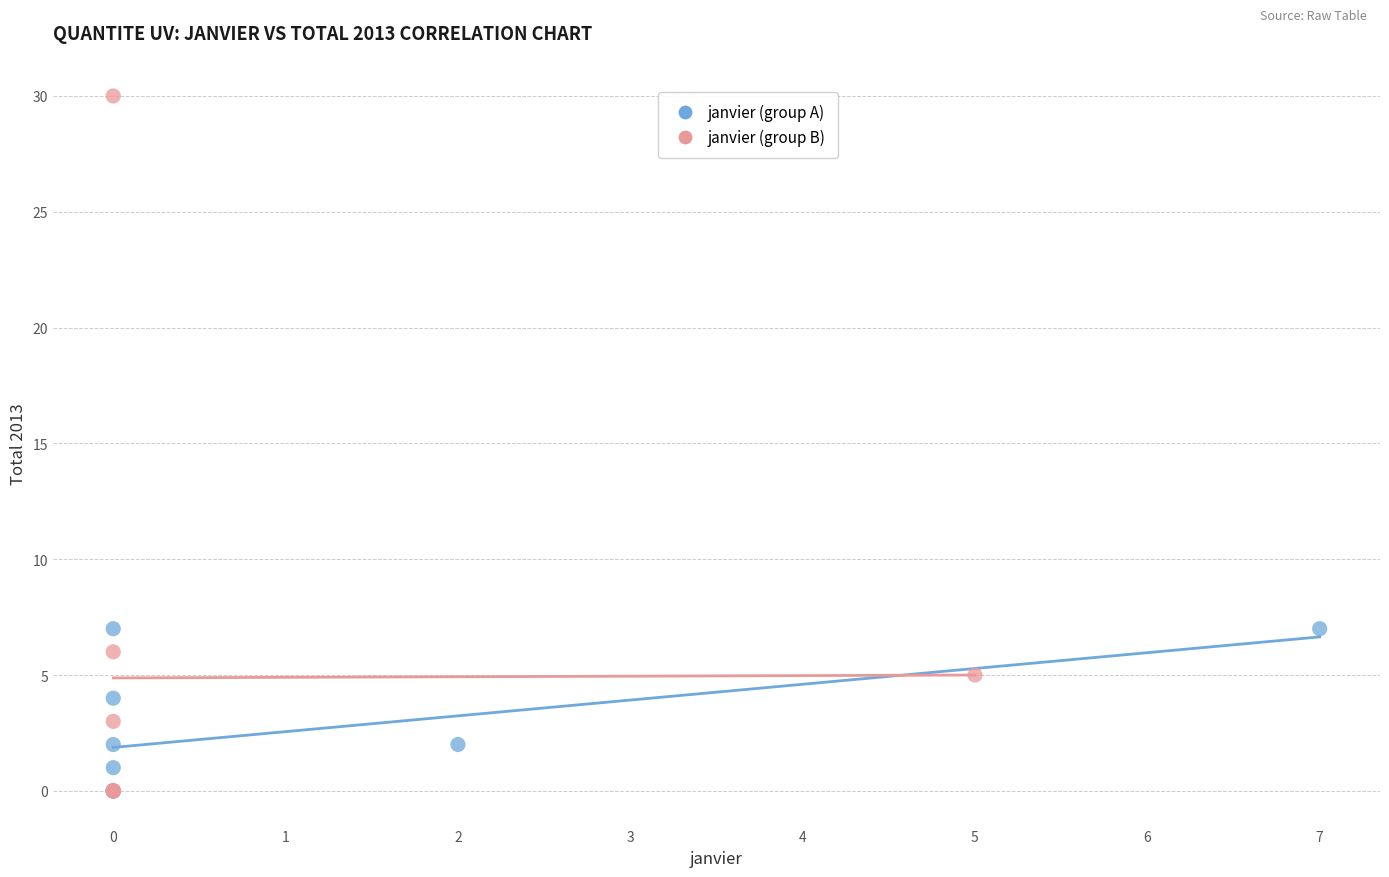

What are all the series names shown in the legend?

janvier (group A), janvier (group B)